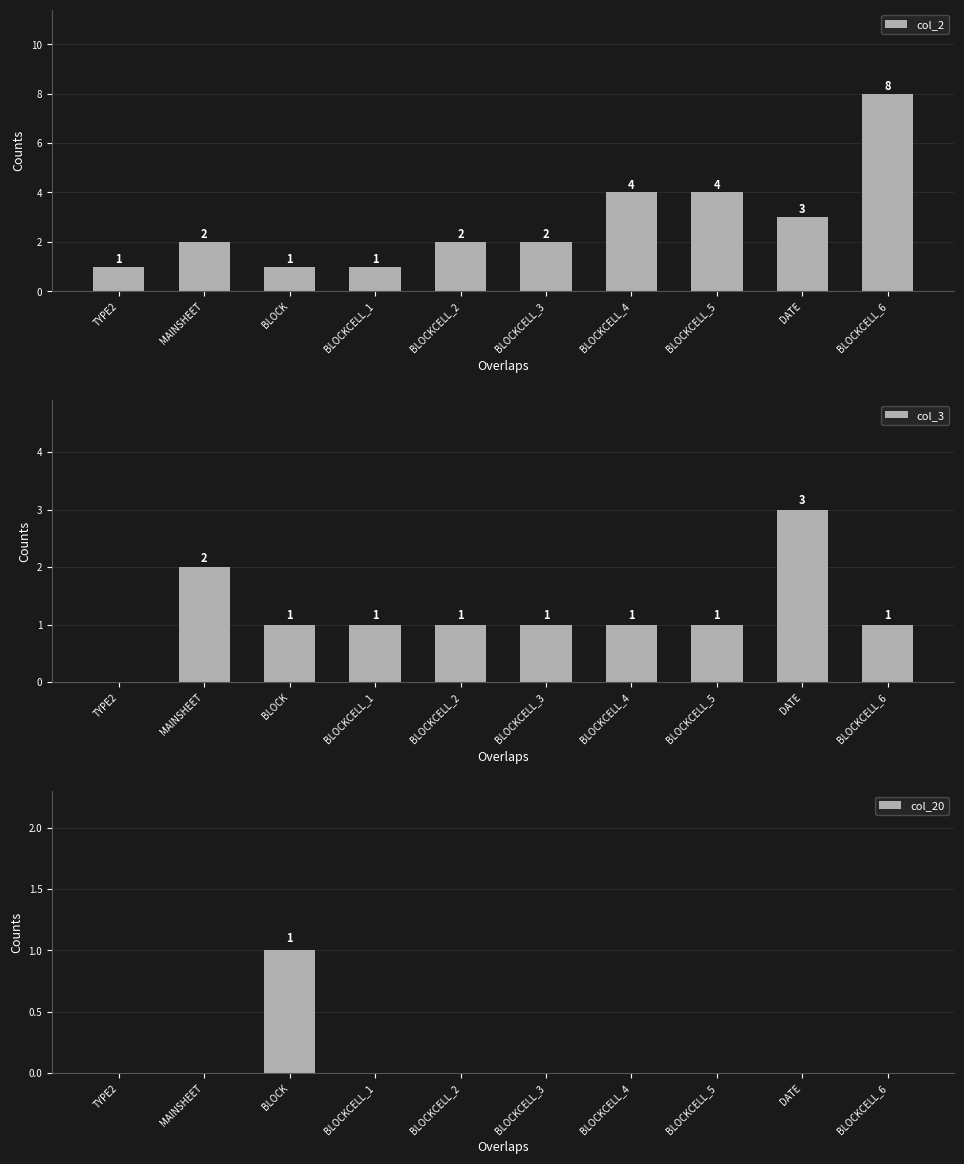

Reading left to right, transcribe all the data shown in this chart.

col_2: 1	2	1	1	2	2	4	4	3	8
col_3: 0	2	1	1	1	1	1	1	3	1
col_20: 0	0	1	0	0	0	0	0	0	0